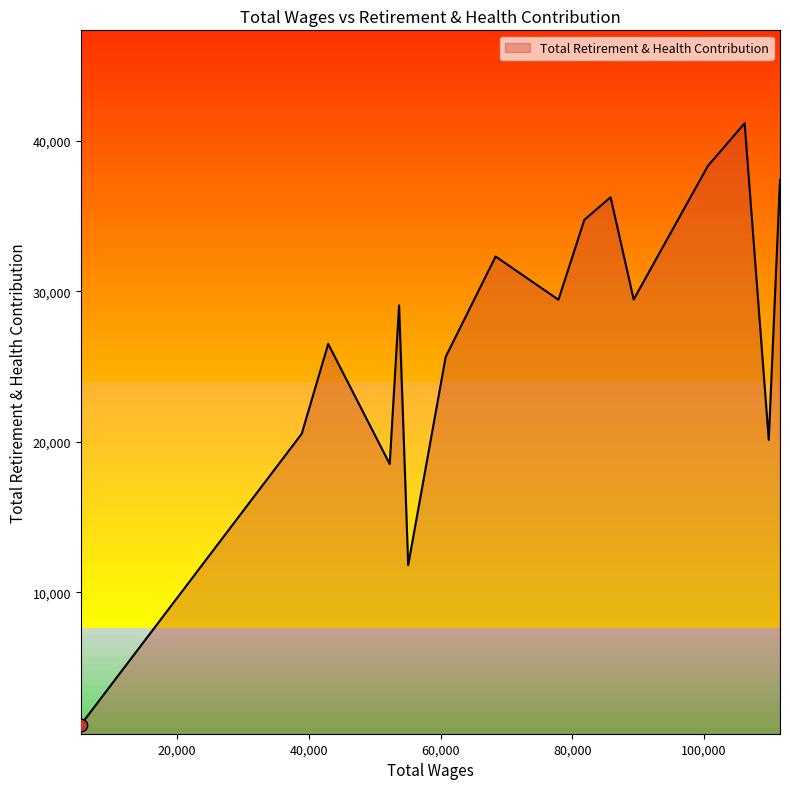

What is the greatest value displayed?

41188